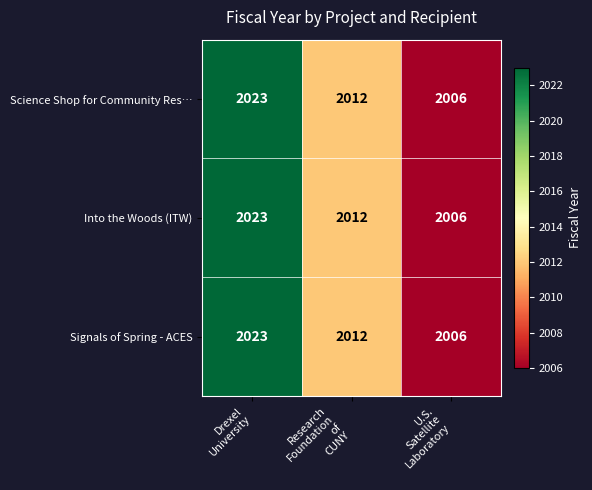

Count the Signals of Spring - ACES values in the range 2006 to 2023.

3